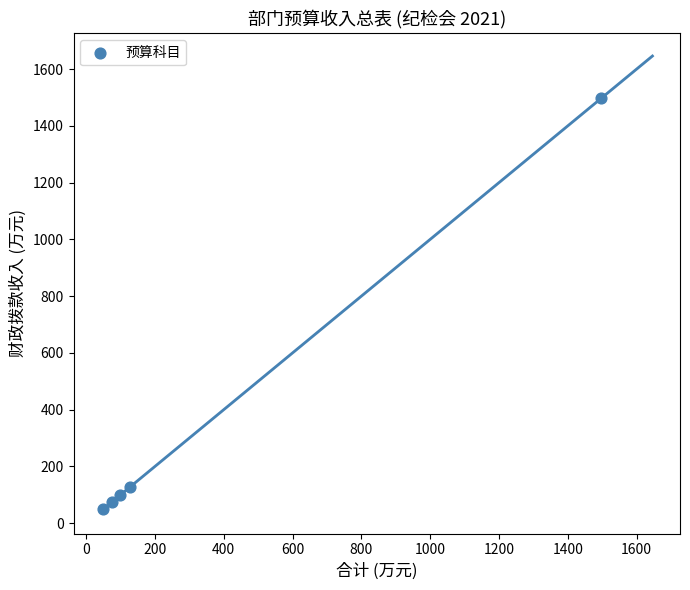

What Y value in the scatter plot is closest to 772?

126.8